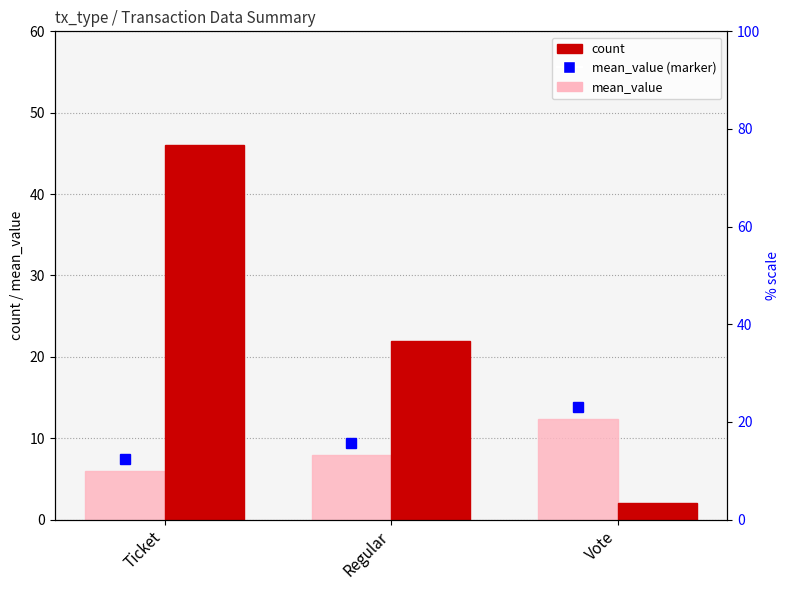

Reading right to left, list all the values displayed in this chart.

mean_value: 12.3	7.9	5.9
count: 2.0	22.0	46.0